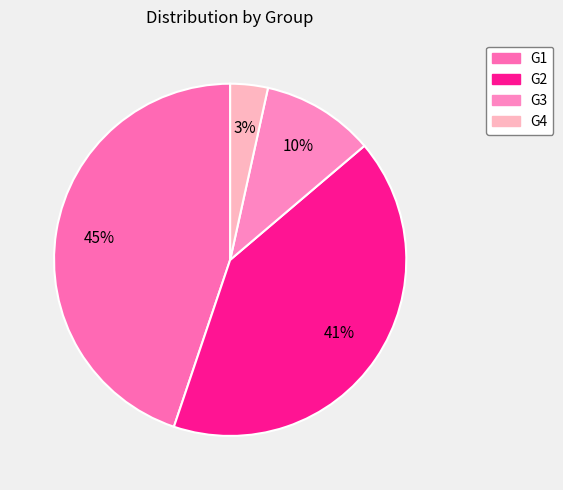

To the nearest percent, what portion does G1 represent?

45%